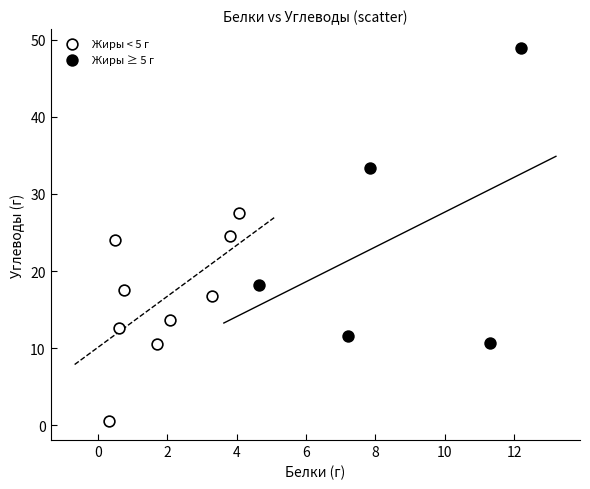

Which series has the largest Y range (max minus min)?

Жиры ≥ 5 г